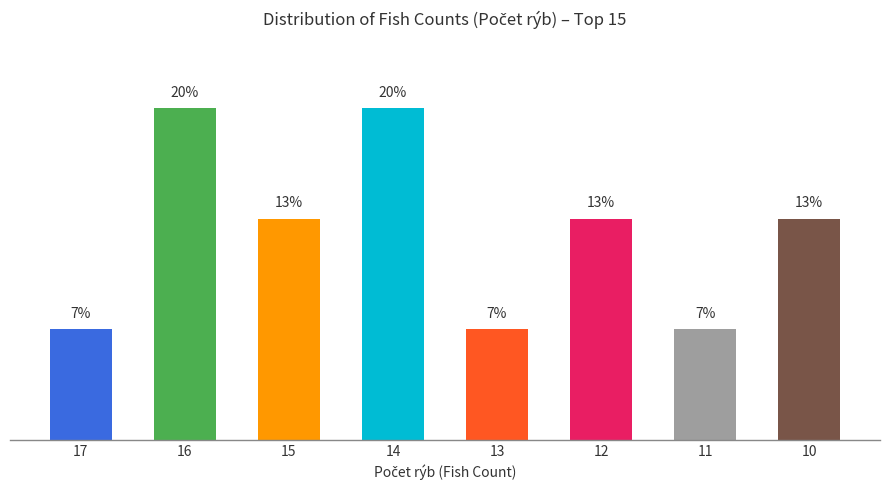

Rank the categories by value from highest to lowest.

16, 14, 15, 12, 10, 17, 13, 11